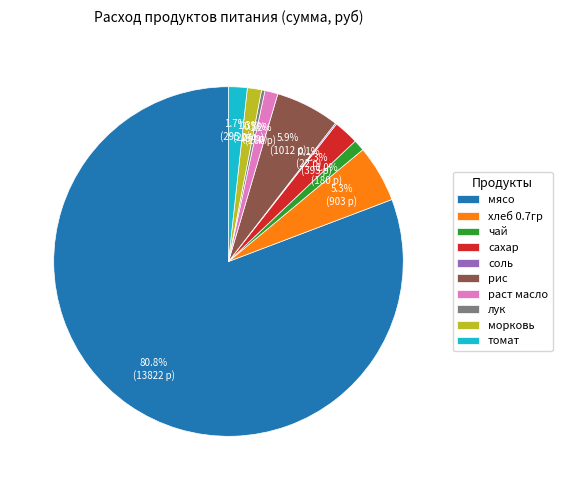

Which category has the biggest portion of the pie?

мясо